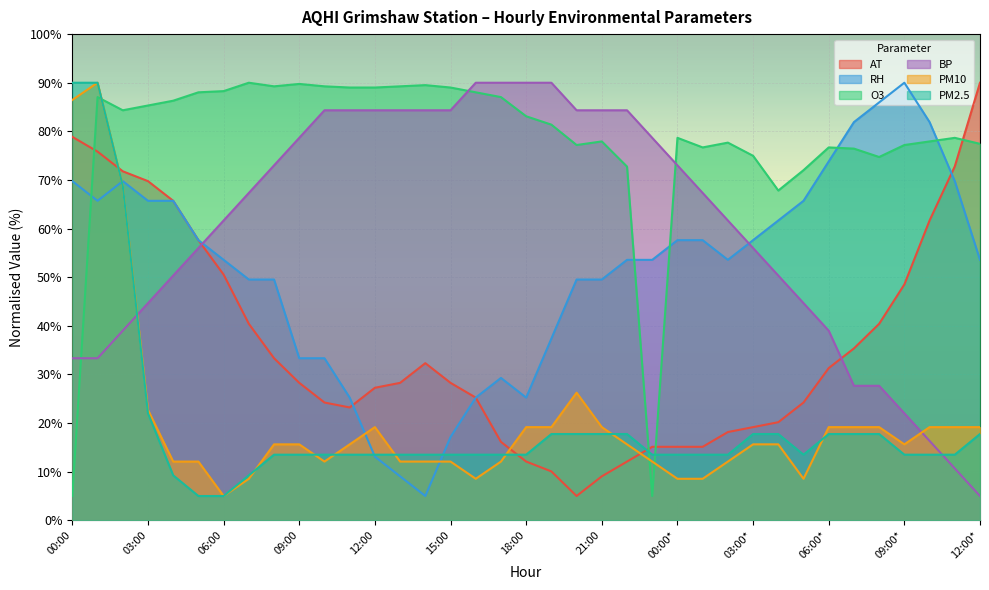

What is the greatest value displayed?

90.0